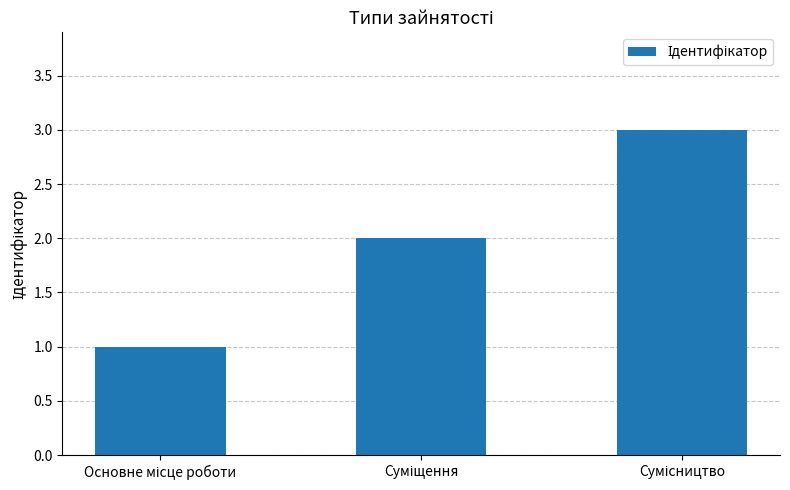

How many bars are there in total?

3